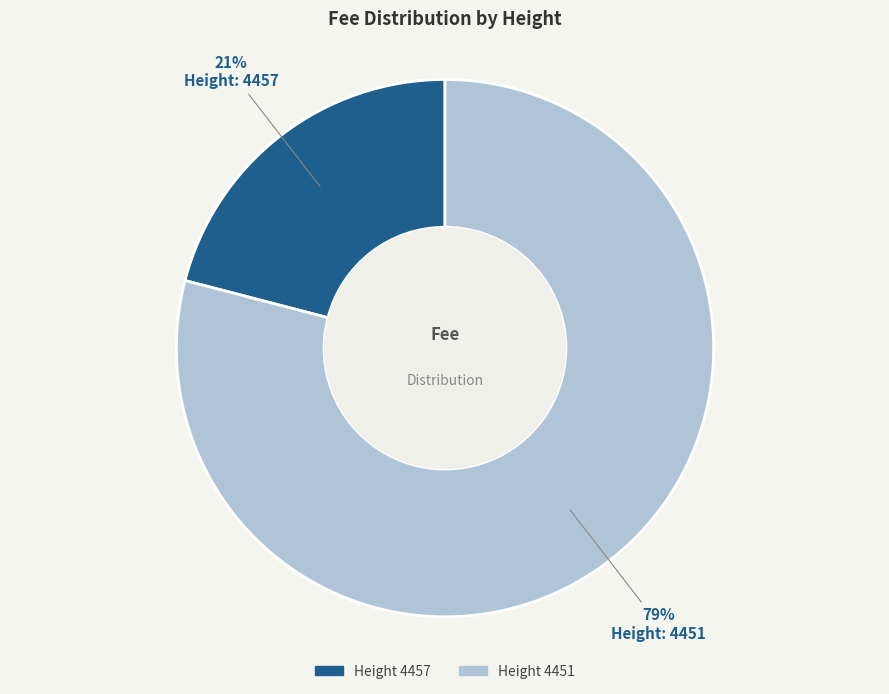

Is there any slice that represents more than half of the pie?

Yes